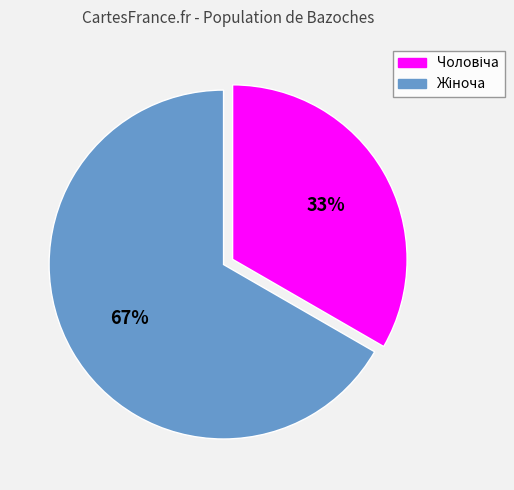

Is there any slice that represents more than half of the pie?

Yes